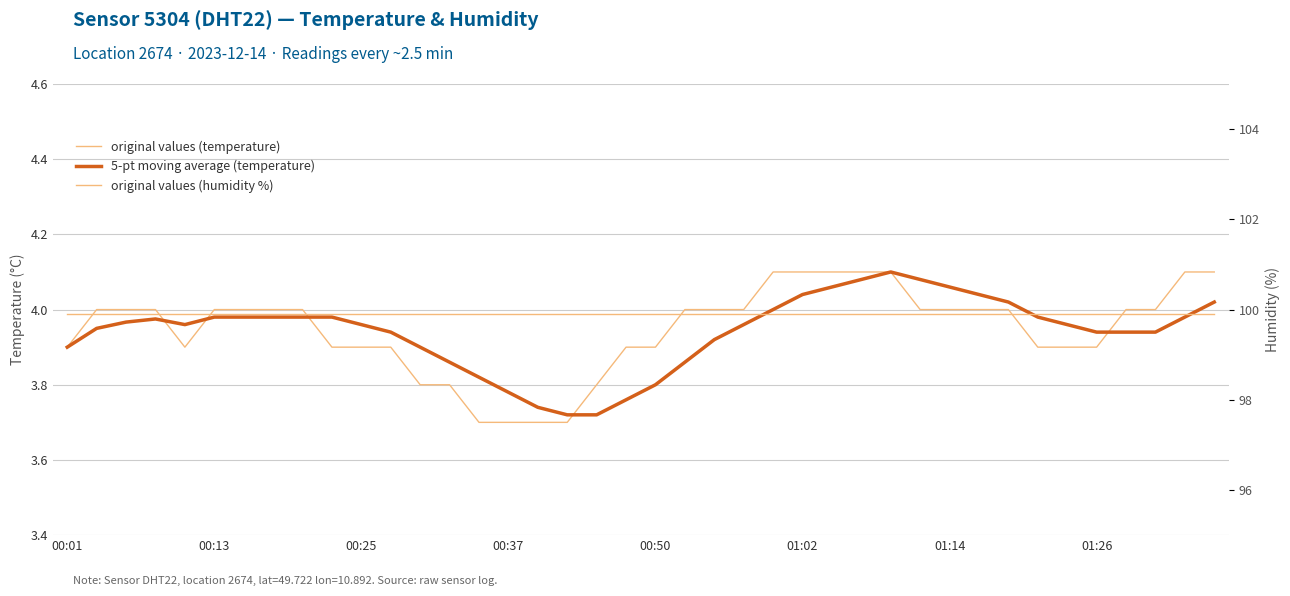

Count the number of categories in the chart.

40